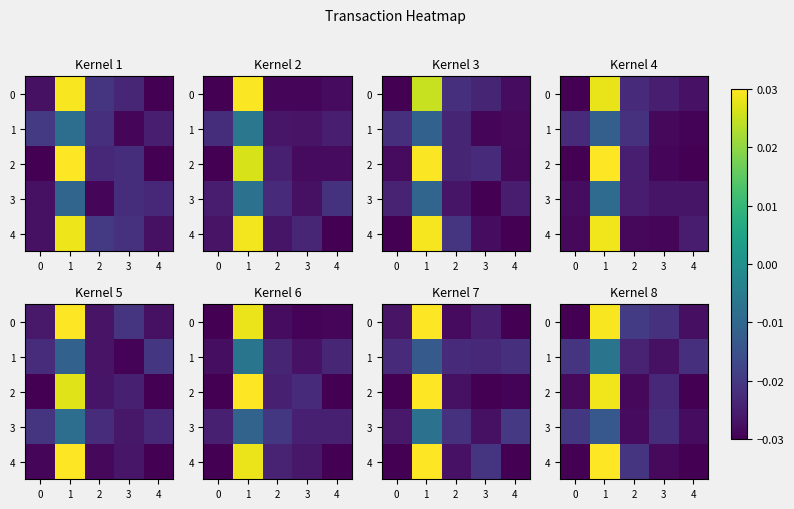

Which has a higher value, 3 or −1?

3